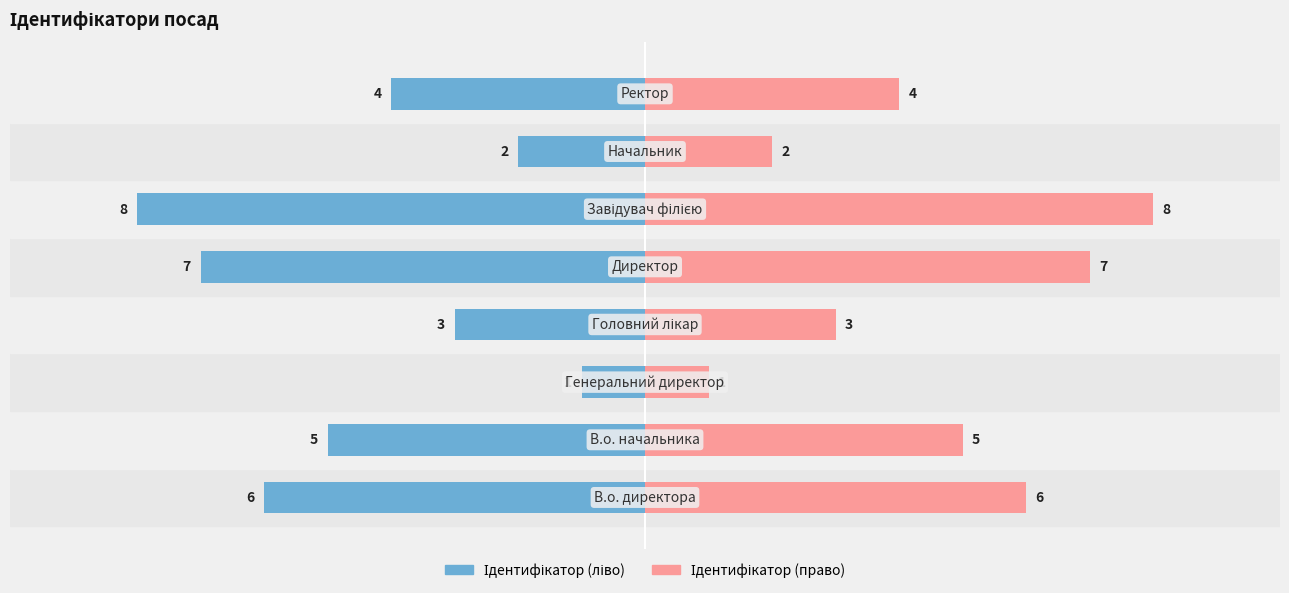

What is the difference between the second highest and minimum values in the Ідентифікатор (ліво) series?

6